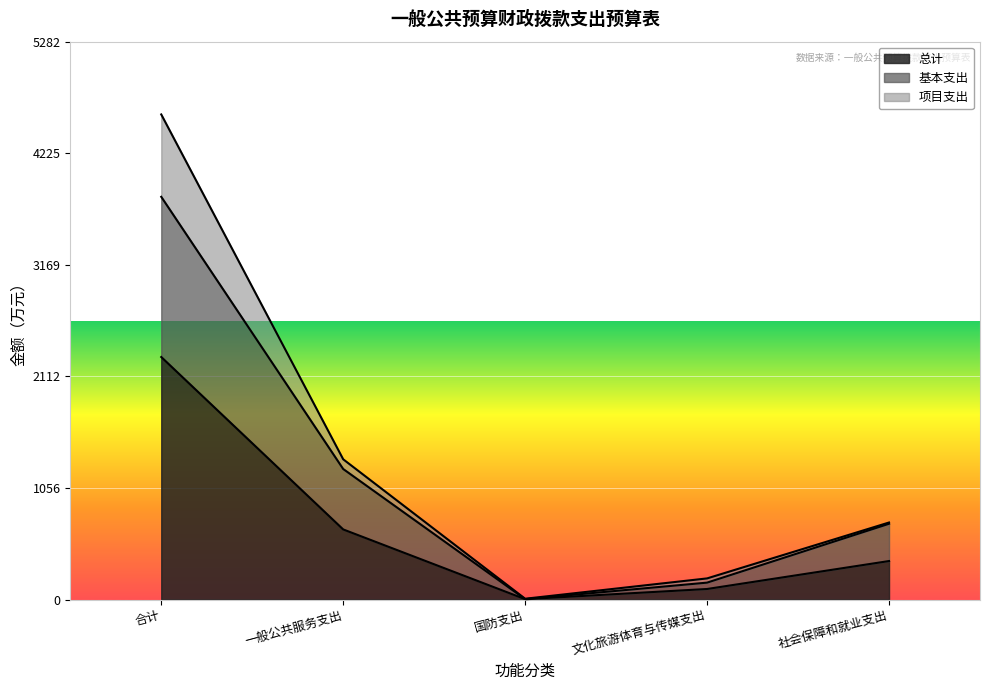

How many interior local valleys does the 基本支出 series have?

1